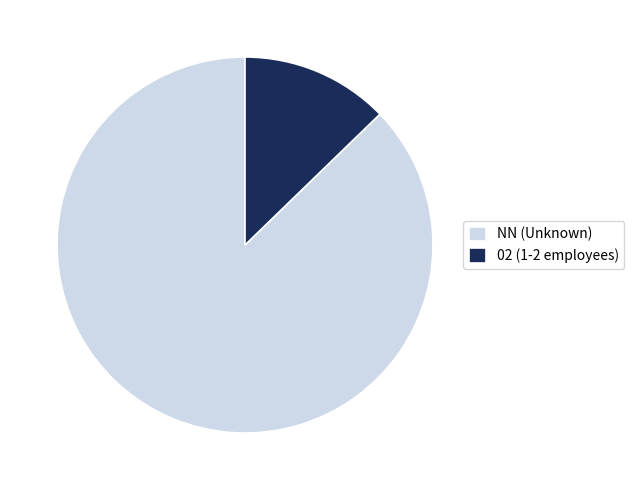

Is it true that 02 (1-2 employees) is 24% of the pie?

False